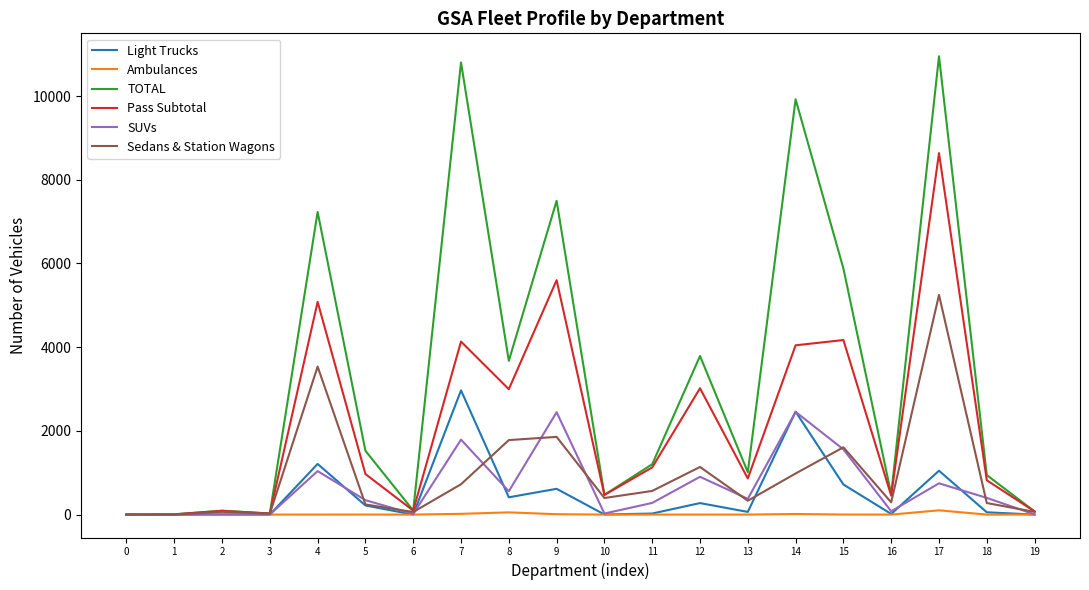

What is the greatest value displayed?

10952